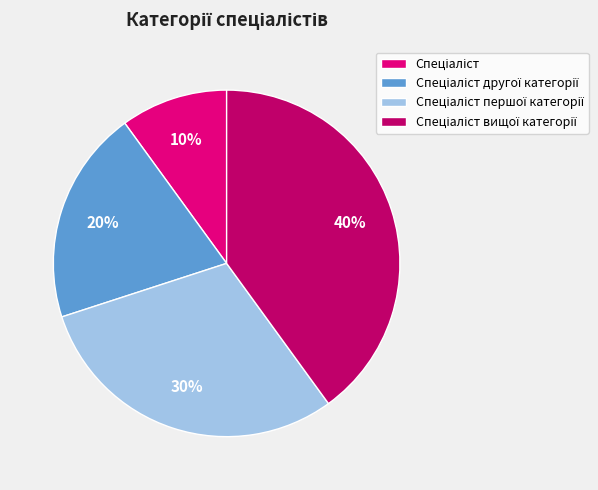

Count the number of slices in the pie.

4